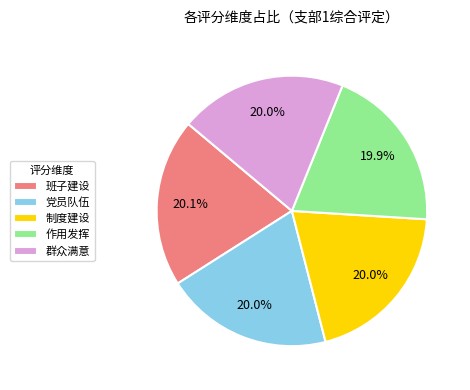

Combined, do 作用发挥 and 党员队伍 account for over 50%?

No